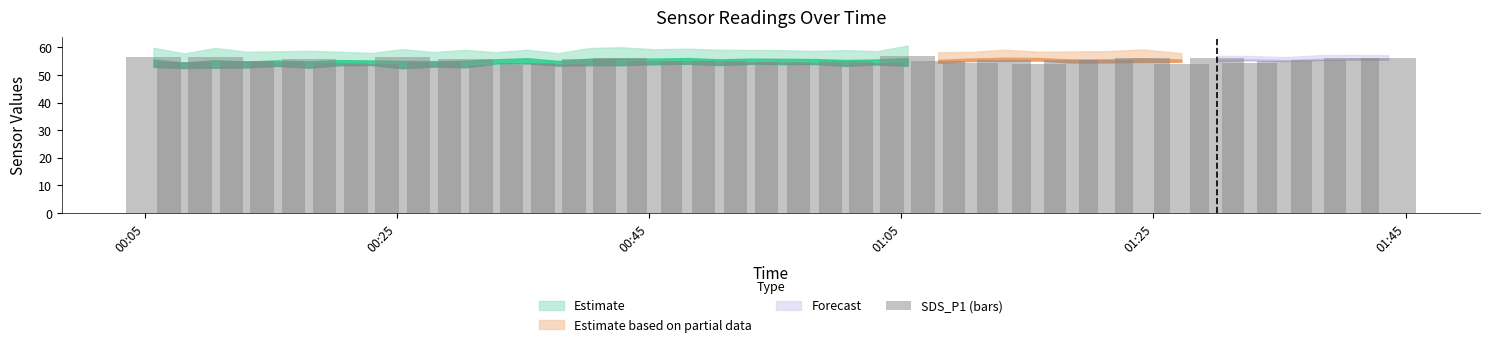

Count the number of data series in this chart.

1